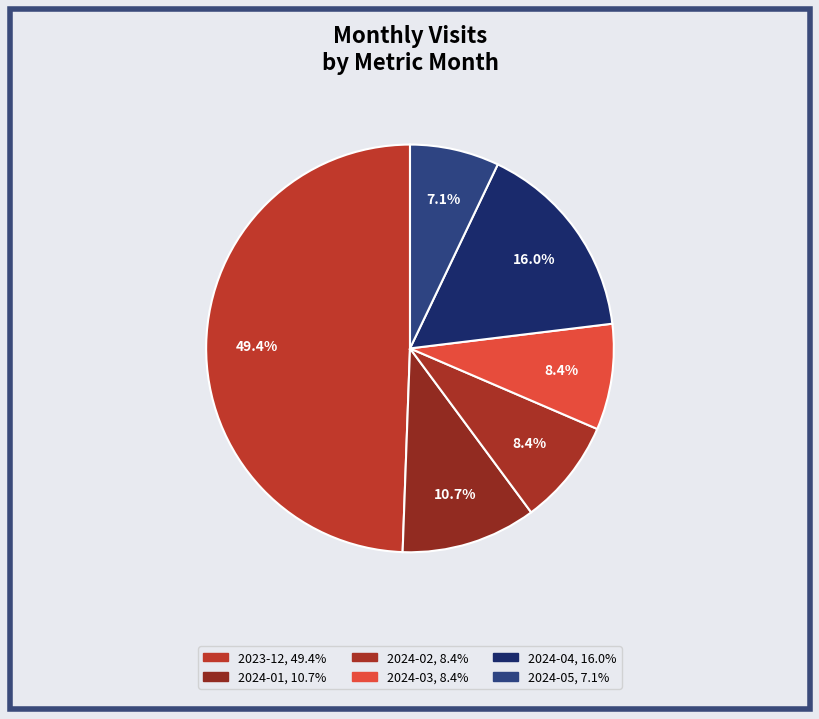

Which slice is the smallest?

2024-05